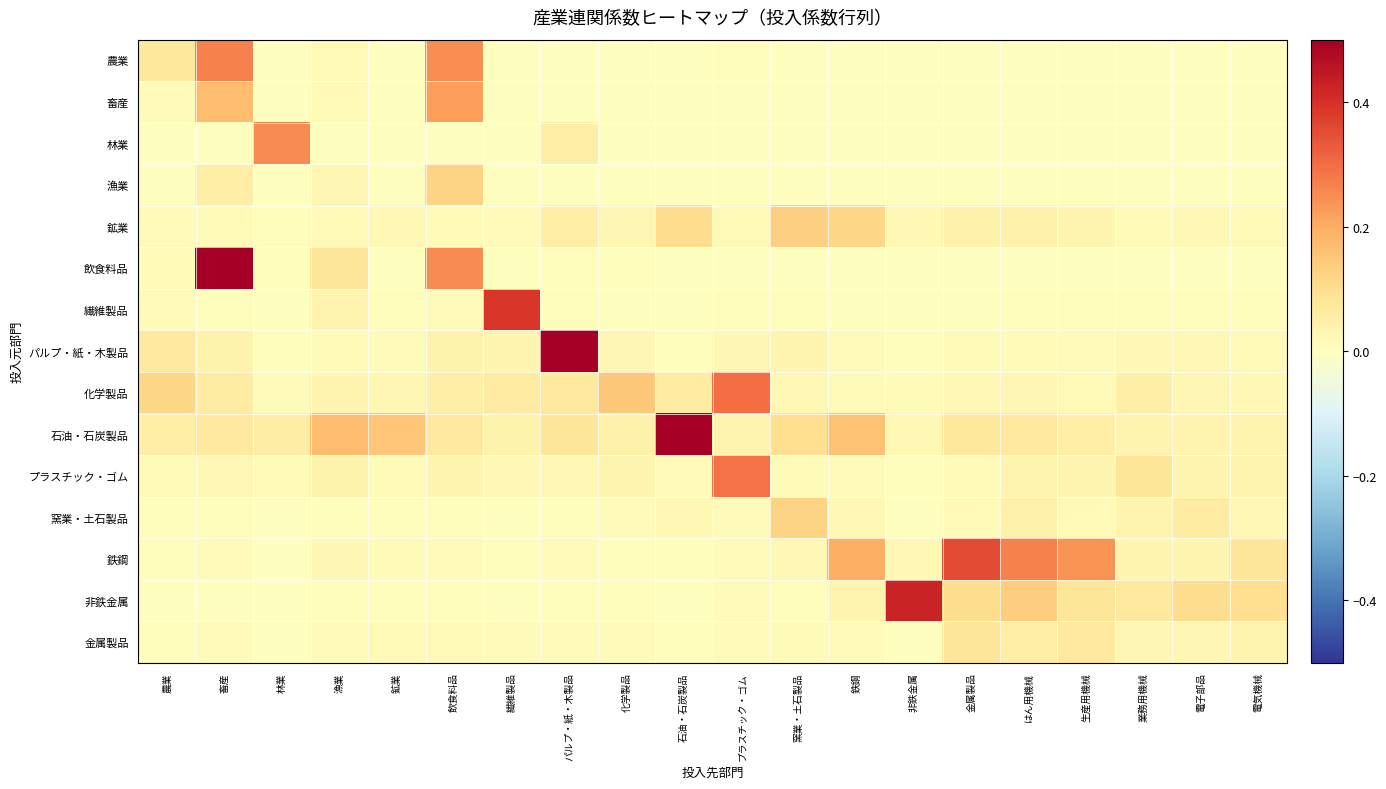

At how many categories does at least one series exceed 0?

20